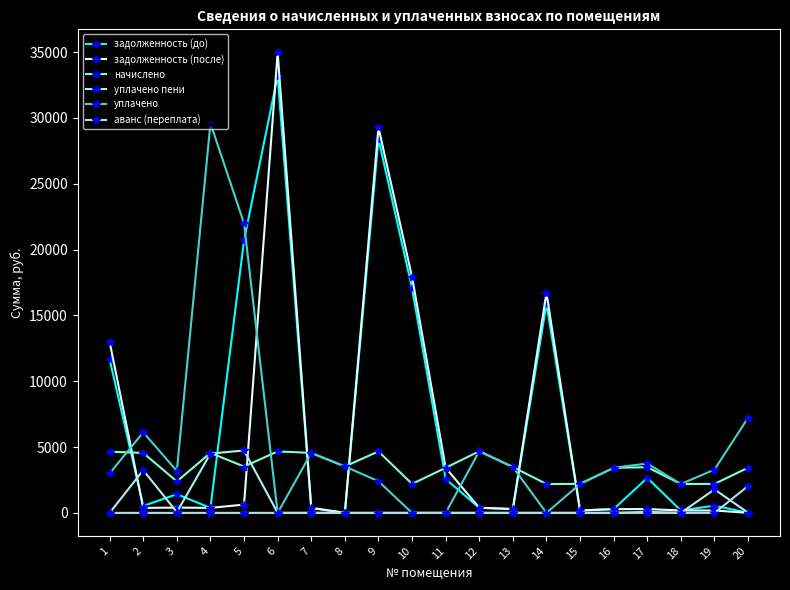

Does the chart have visible grid lines?

No